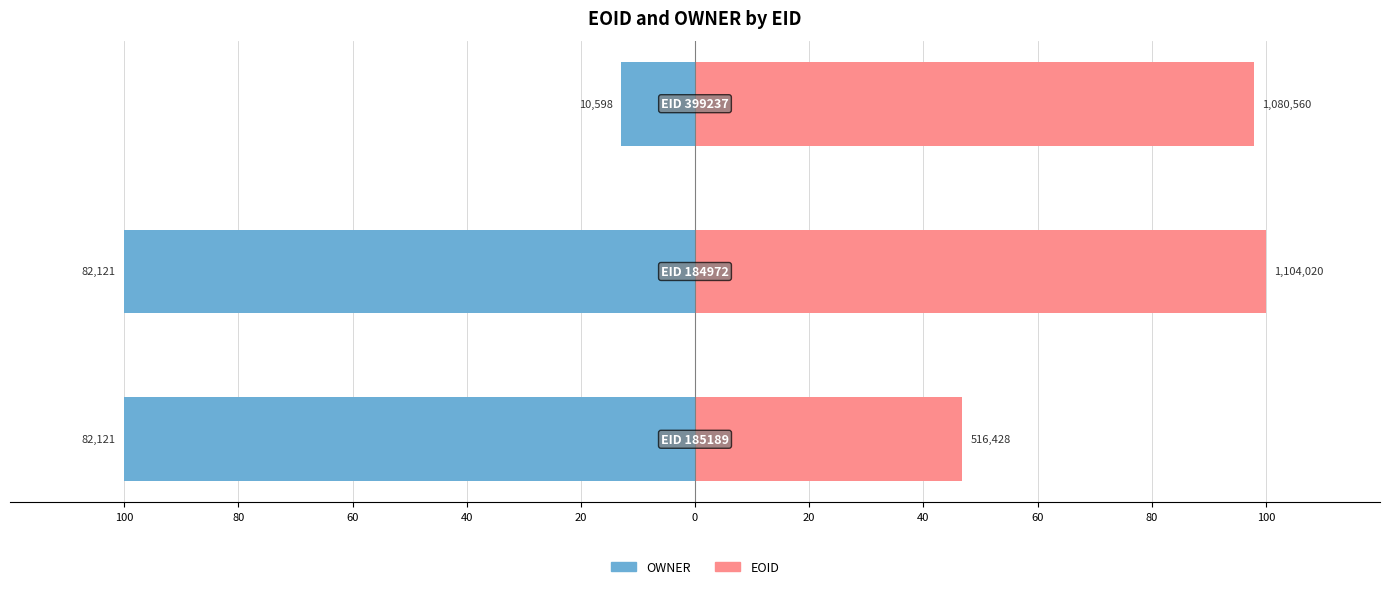

The value of EOID at 80 is 100.0. True or false?

True